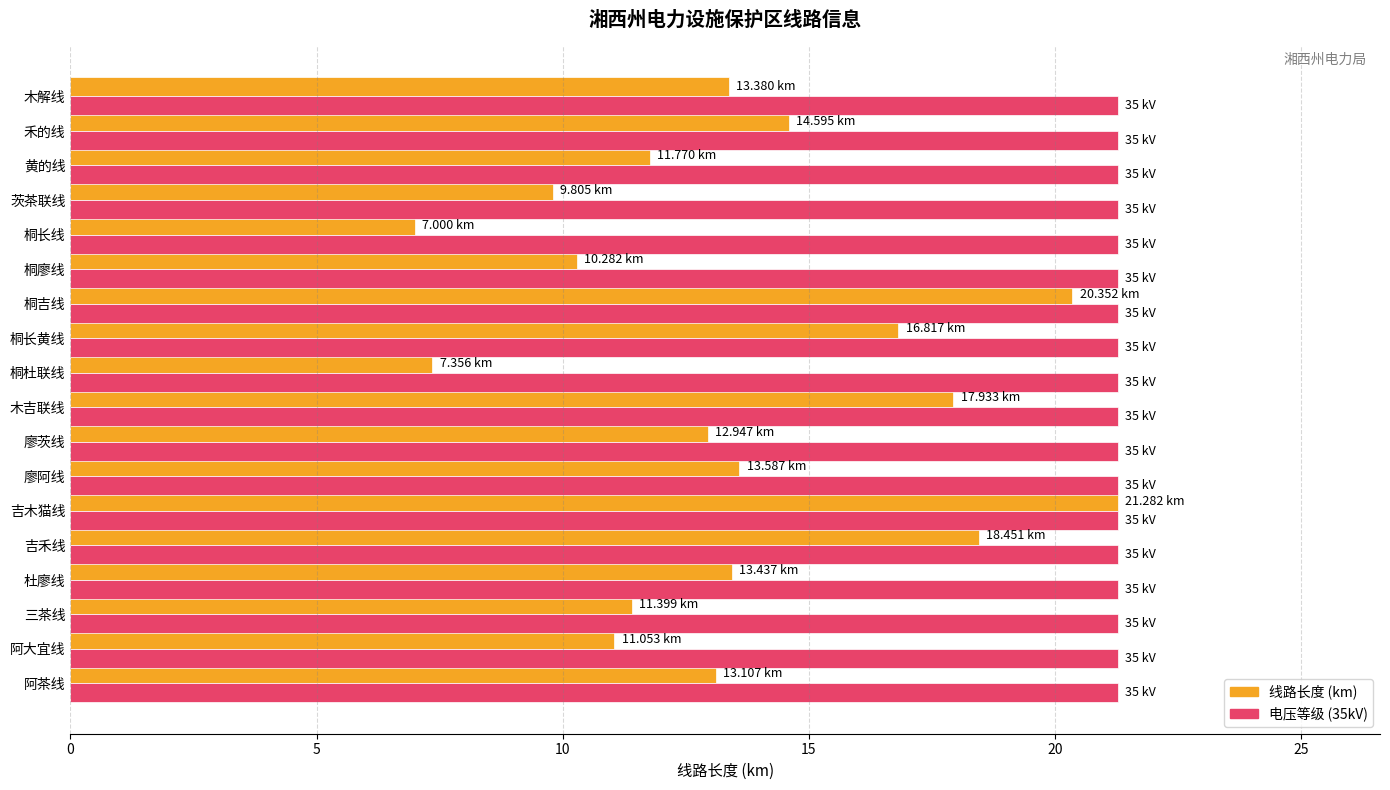

Which series has the largest range (max minus min)?

线路长度 (km)